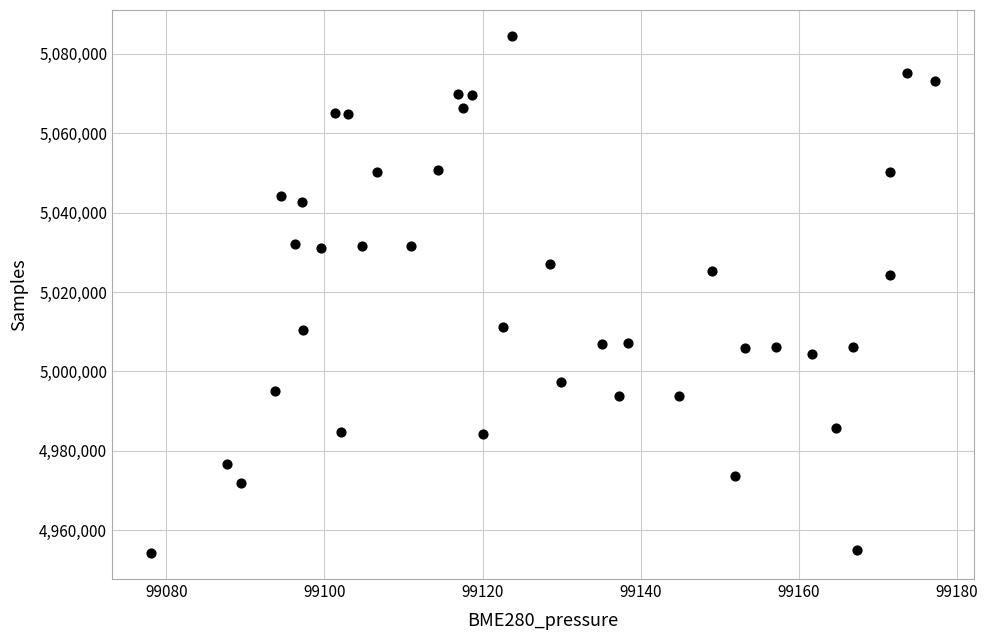

What is the range of Y values (max minus min)?

130242